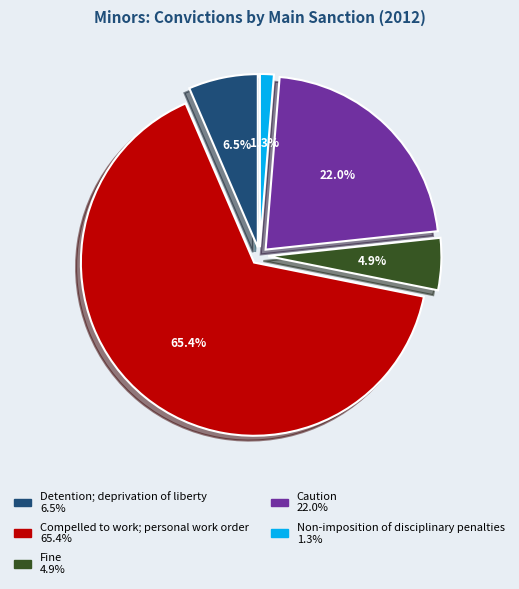

Does any single category account for the majority?

Yes